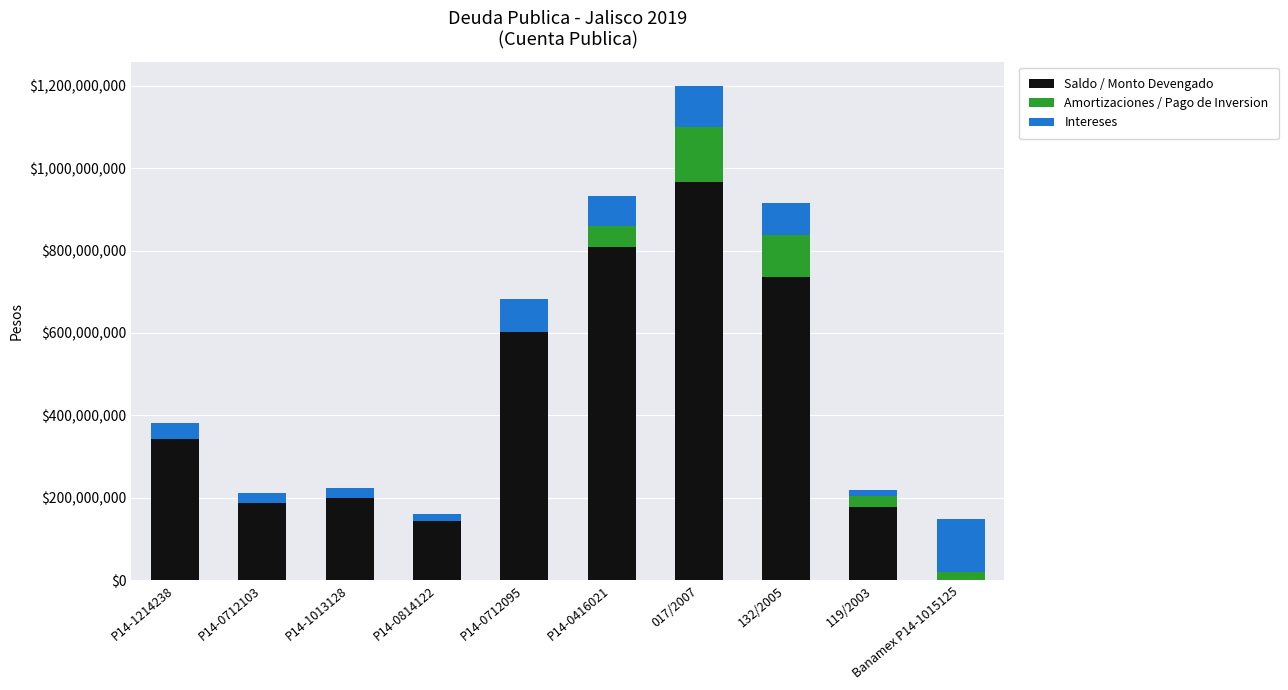

What is the difference between the Saldo / Monto Devengado values at P14-0416021 and 017/2007?

157658681.1